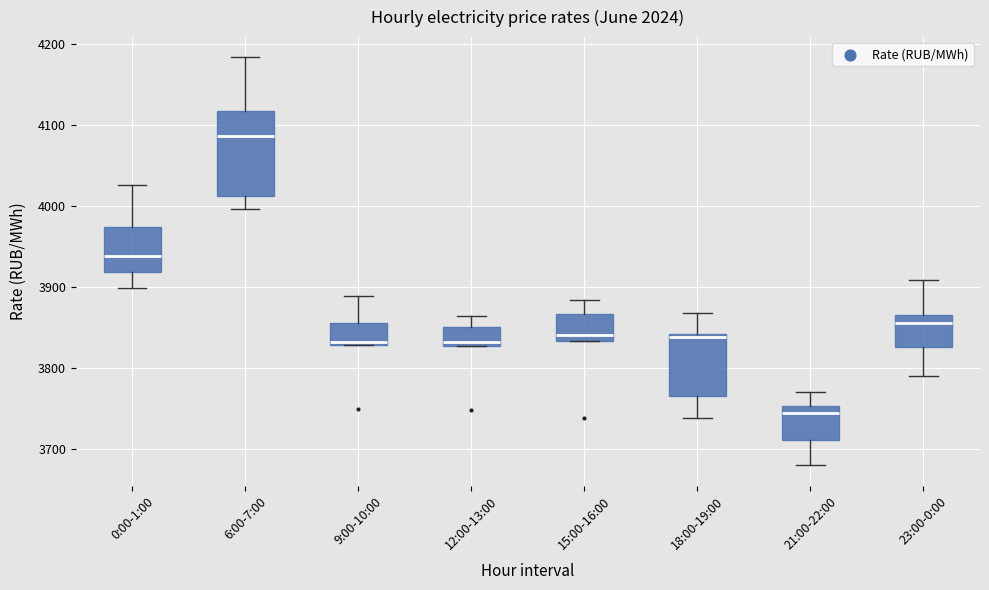

Reading left to right, transcribe this box plot: for each box, give where its median line is, the range the box spans, and where its two whiskers end, as read against the y-axis. The values are not printed on the chart, so give them approximately, as read against the axis.

0:00-1:00: median 3940, box 3920 to 3970, whiskers 3900 to 4030
6:00-7:00: median 4090, box 4010 to 4120, whiskers 4000 to 4180
9:00-10:00: median 3830 (just above the box's lower edge), box 3830 to 3860, whiskers 3830 to 3890
12:00-13:00: median 3830 (just above the box's lower edge), box 3830 to 3850, whiskers 3830 to 3860
15:00-16:00: median 3840, box 3830 to 3870, whiskers 3830 to 3880
18:00-19:00: median 3840, box 3770 to 3840, whiskers 3740 to 3870
21:00-22:00: median 3740, box 3710 to 3750, whiskers 3680 to 3770
23:00-0:00: median 3860, box 3830 to 3870, whiskers 3790 to 3910